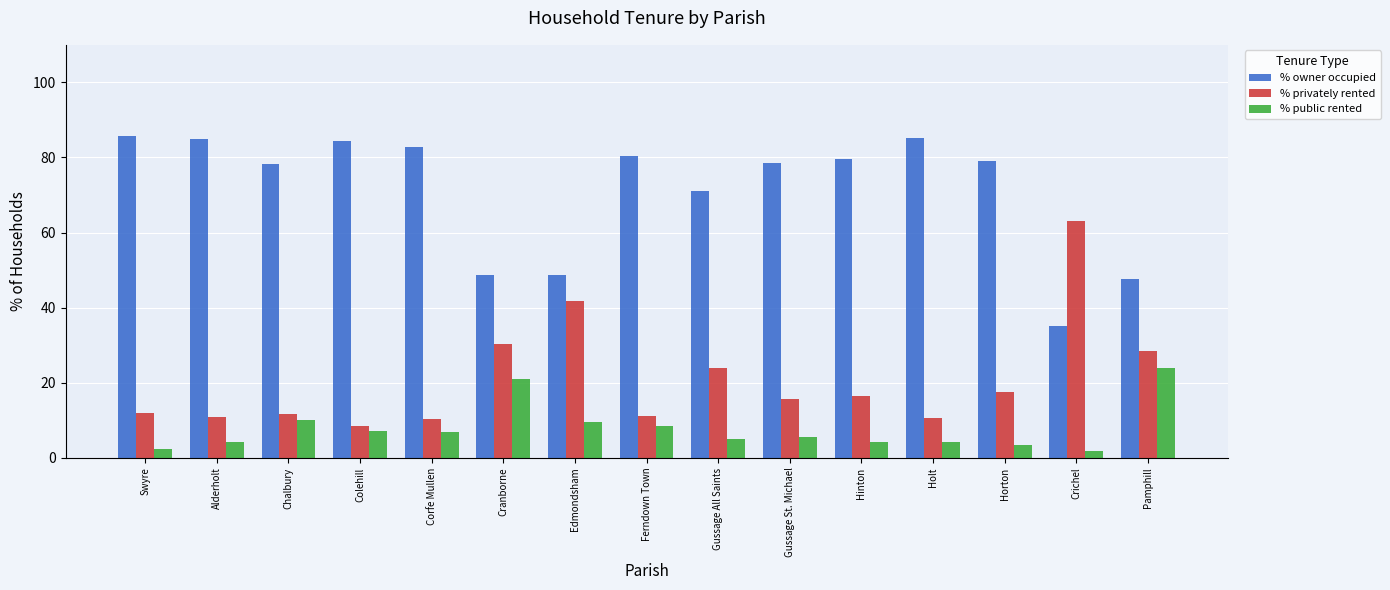

Count the number of data series in this chart.

3